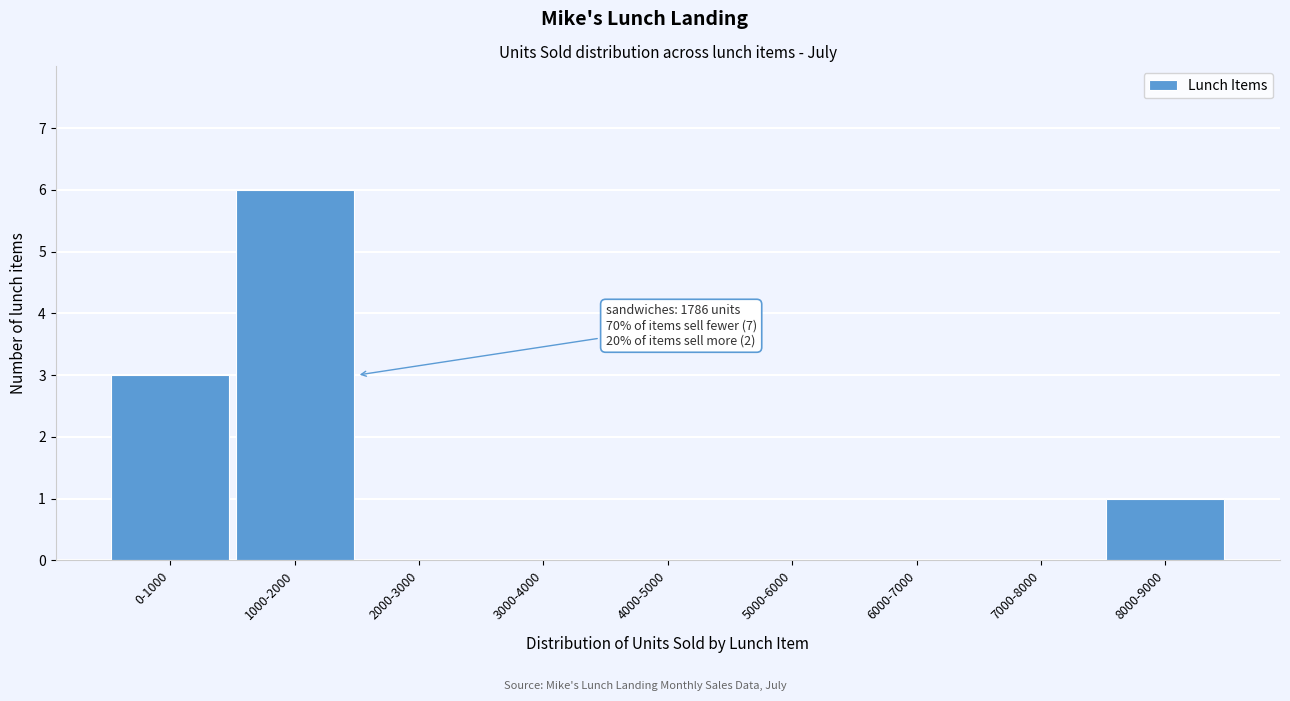

Reading left to right, extract all data points from this chart.

0-1000=3	1000-2000=6	2000-3000=0	3000-4000=0	4000-5000=0	5000-6000=0	6000-7000=0	7000-8000=0	8000-9000=1